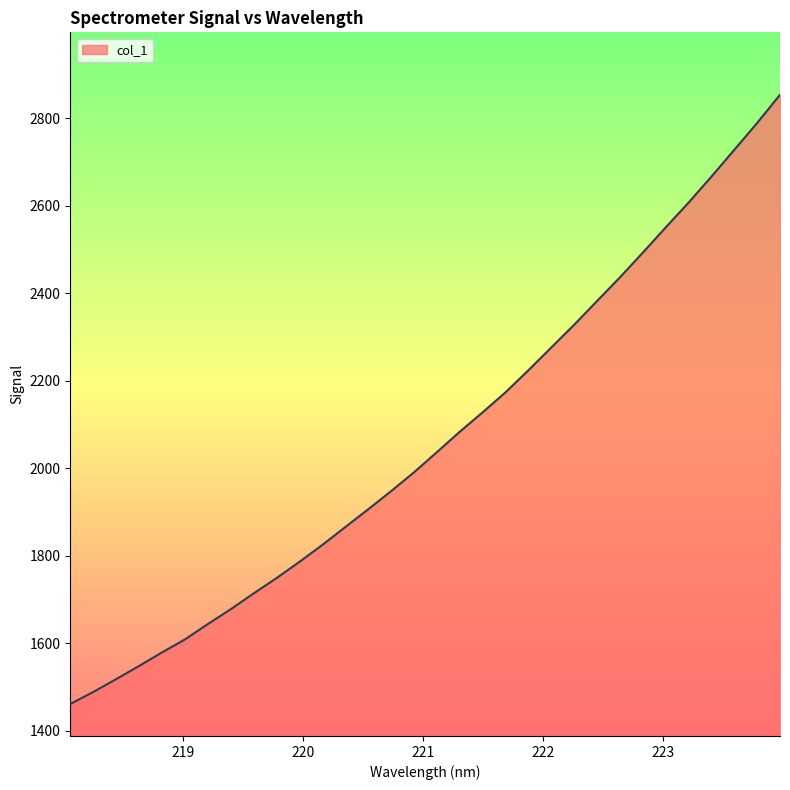

What is the minimum value shown in the chart?

1460.9